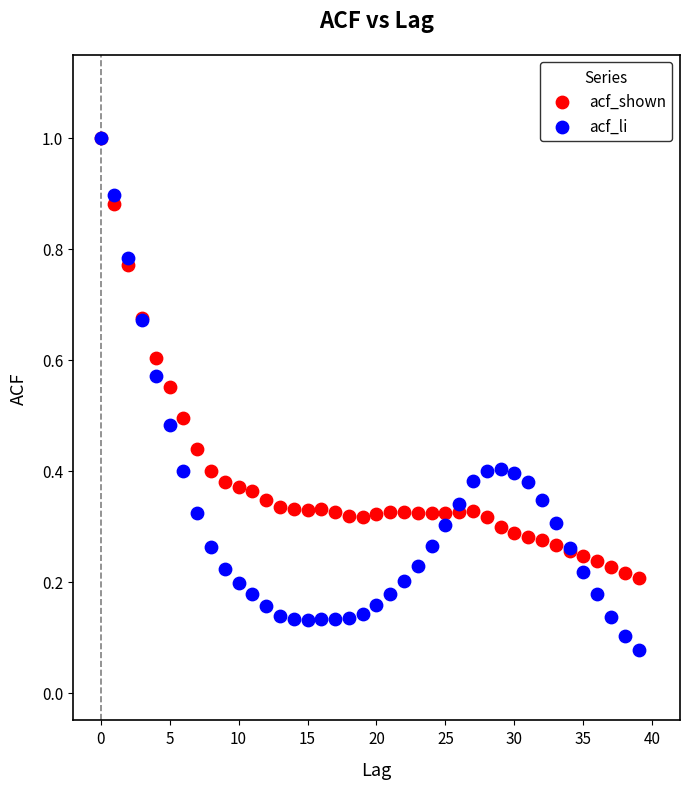

Which series has the widest spread of Y values?

acf_li